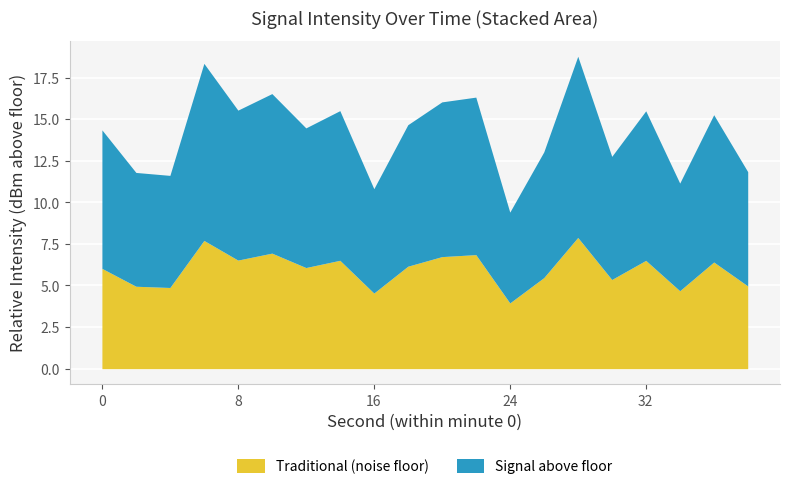

How many interior local peaks (higher than both neighbors) does the data have?

7